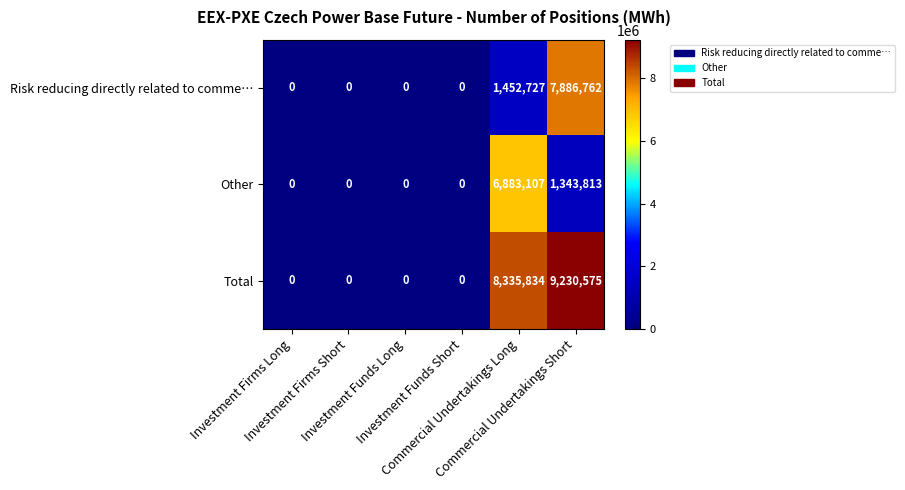

Which series has the largest total across all categories?

Total